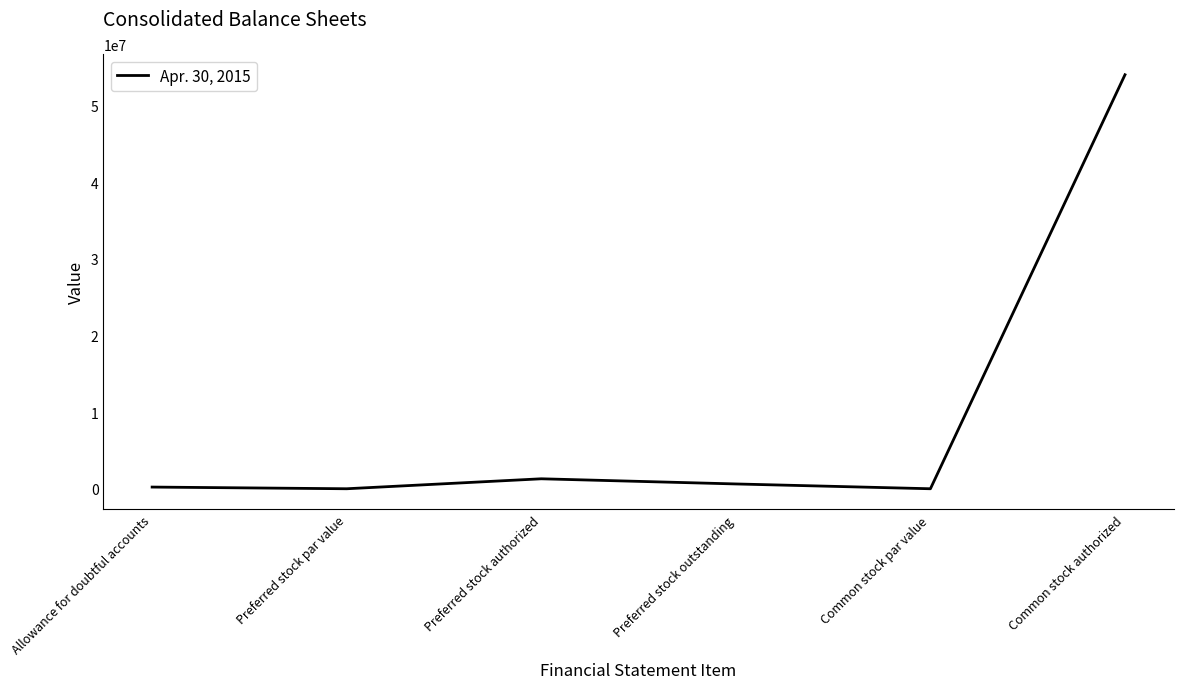

What is the difference between the second highest and second lowest values?

1299999.0